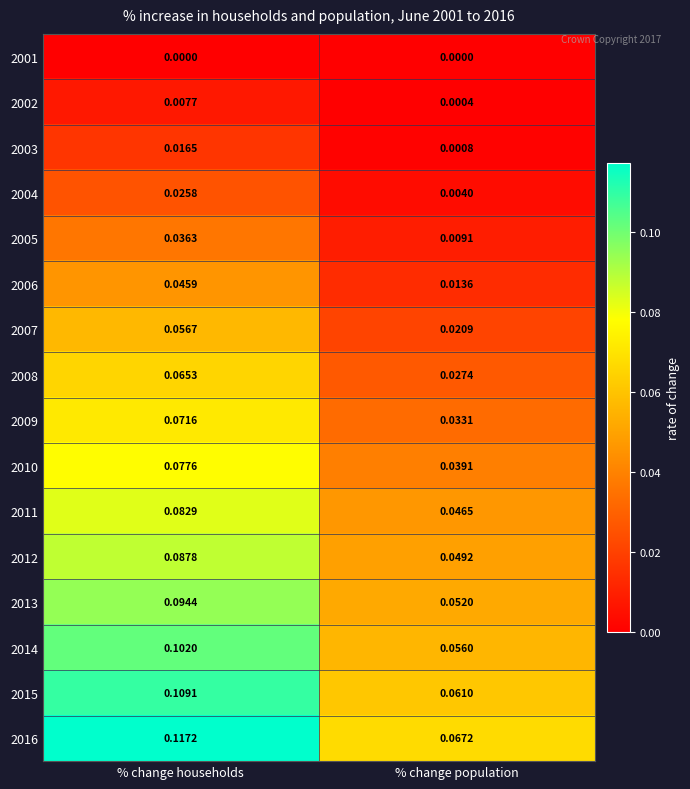

At which category does the chart reach its peak across all series?

% change households